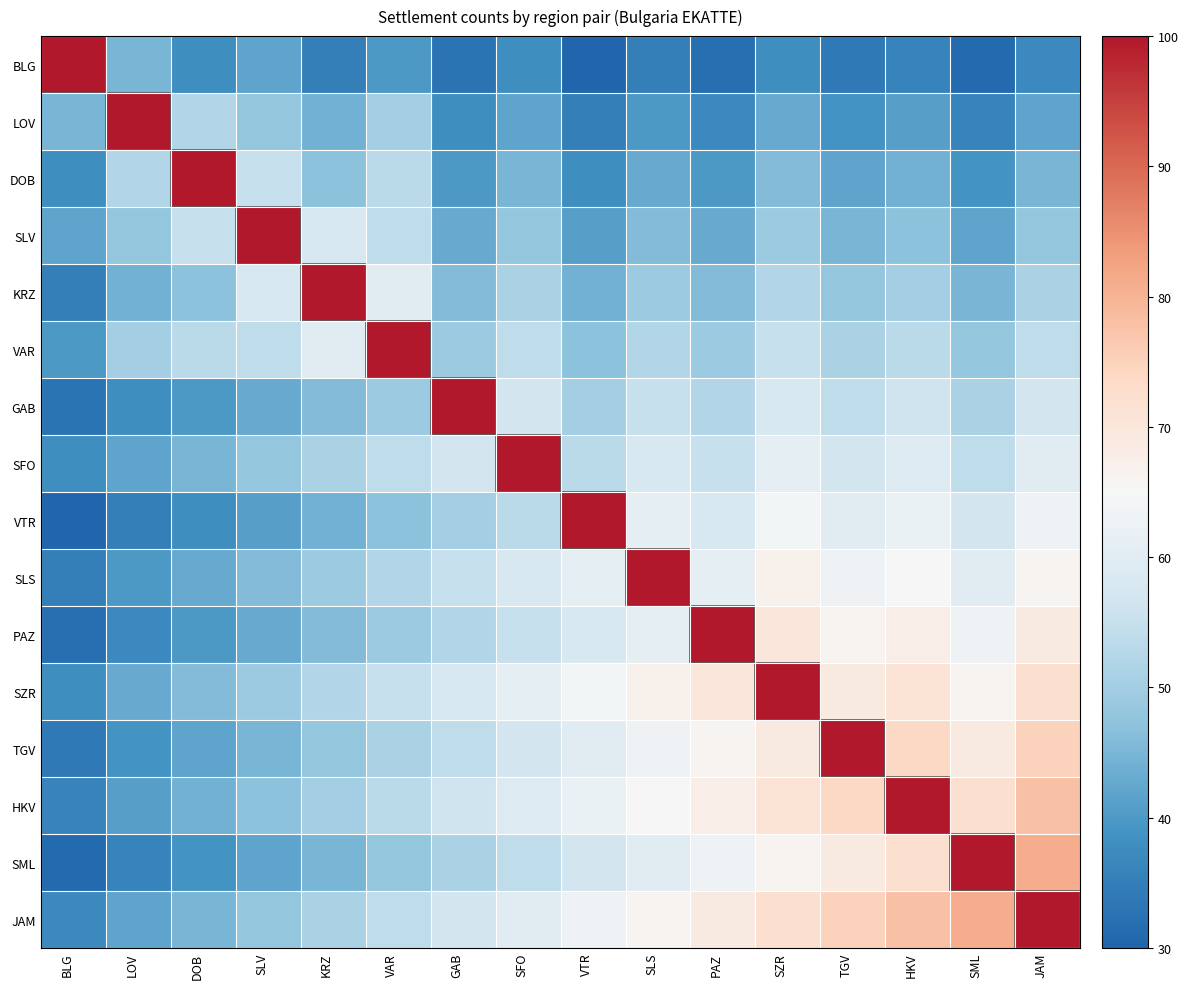

What is the total value across all series at KRZ?

826